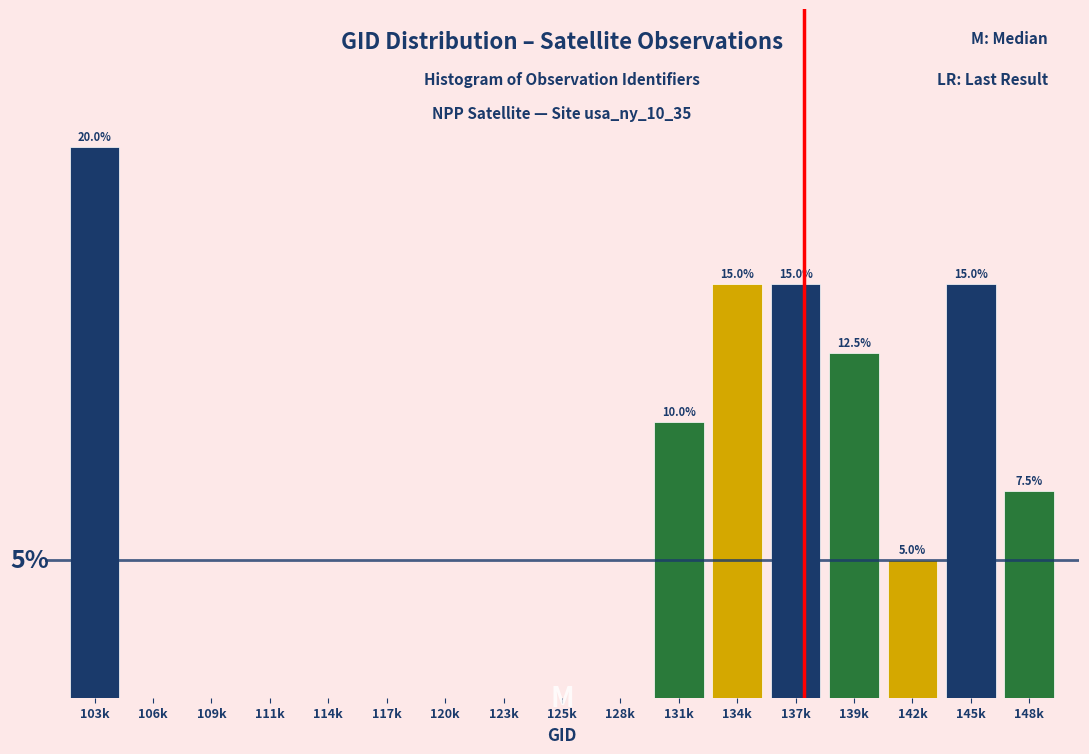

At which category does the chart reach its peak across all series?

103k